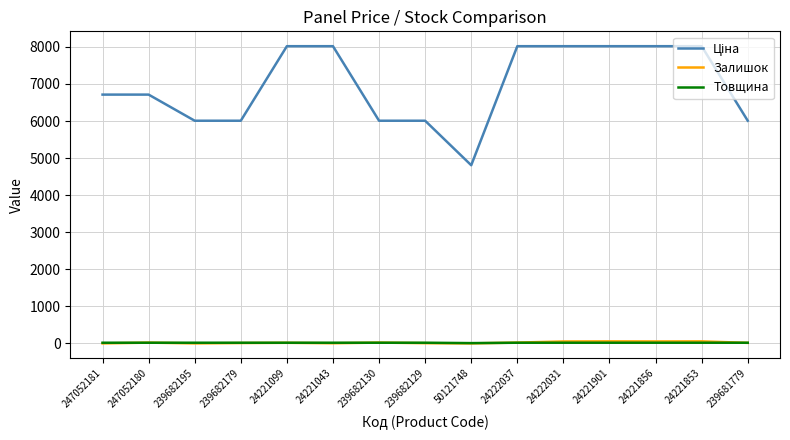

How many lines are shown in the chart?

3